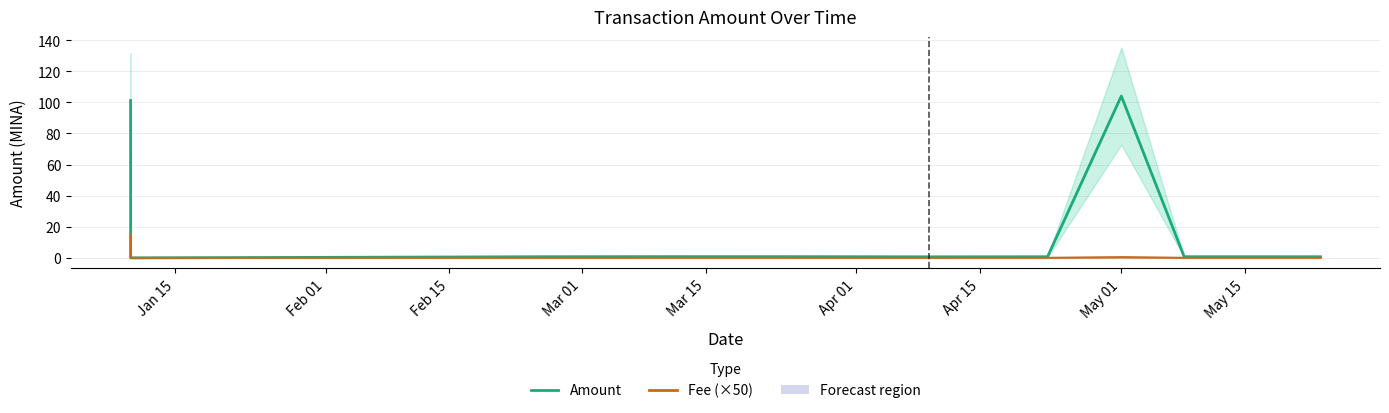

The value of Fee (×50) at Mar 01 is 0.1. True or false?

False